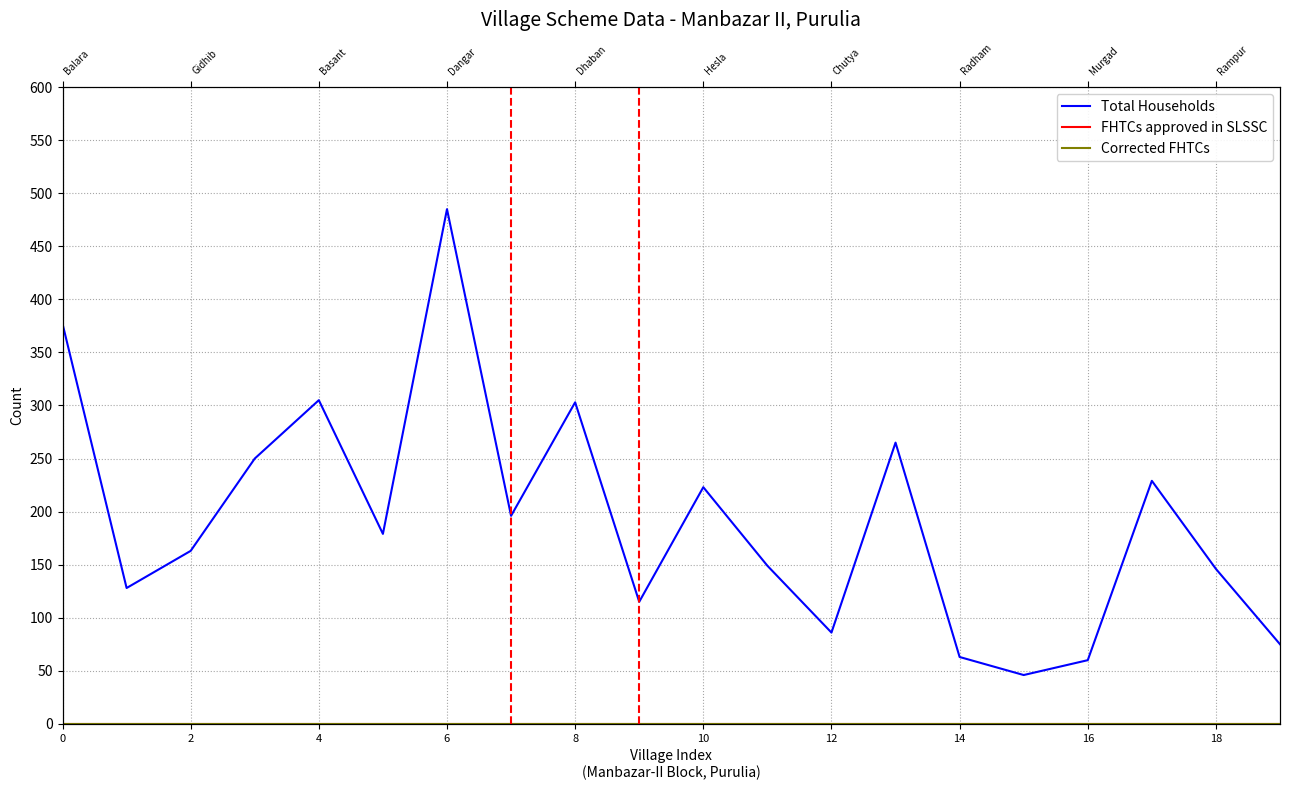

What is the difference between the second highest and second lowest values in the Total Households series?

317